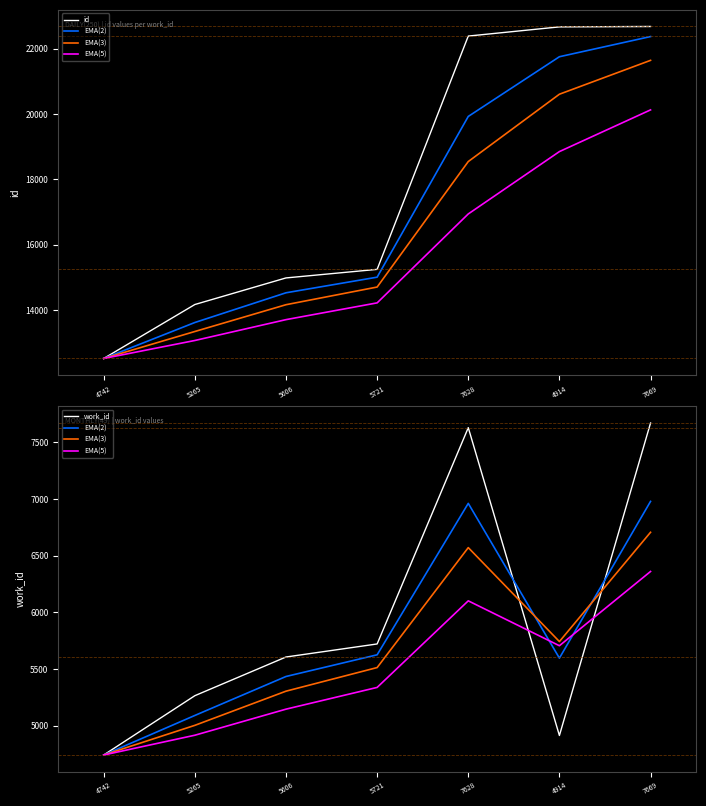

What is the difference between the maximum and second lowest values in the EMA(2) series?

1887.4